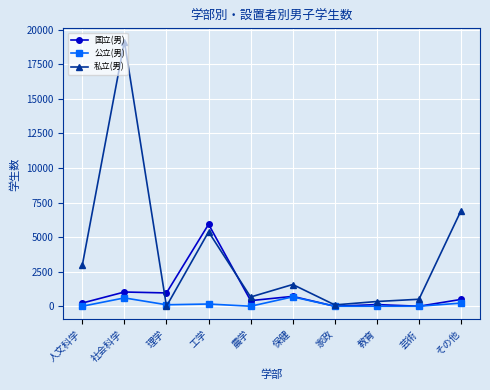

What position from the right is 教育?

3